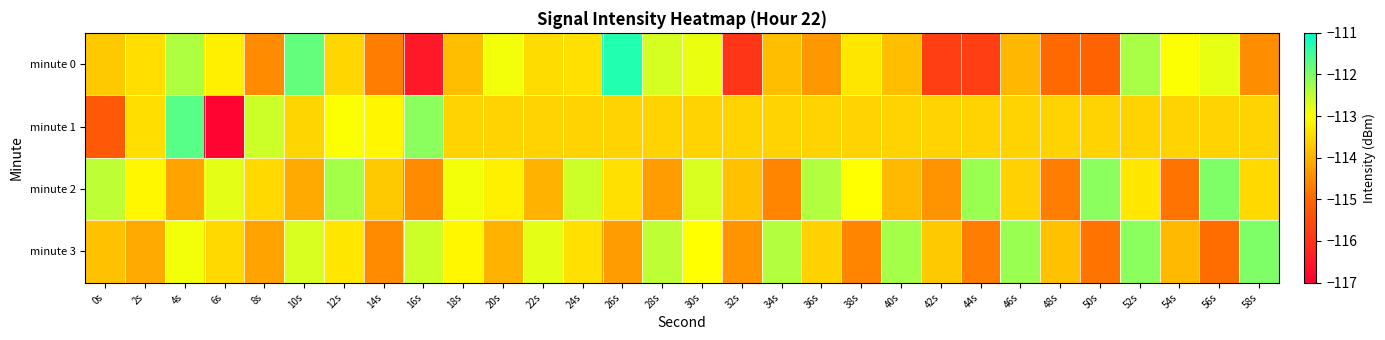

Reading left to right, what are all the values shown in this chart?

minute 0: 0s=-113.7	2s=-113.4	4s=-112.4	6s=-113.2	8s=-114.5	10s=-111.8	12s=-113.5	14s=-114.7	16s=-116.5	18s=-113.8	20s=-112.9	22s=-113.5	24s=-113.4	26s=-111.3	28s=-112.7	30s=-112.8	32s=-115.9	34s=-113.8	36s=-114.3	38s=-113.3	40s=-113.8	42s=-115.8	44s=-115.8	46s=-113.9	48s=-115.0	50s=-115.1	52s=-112.3	54s=-113.0	56s=-112.8	58s=-114.5
minute 1: 0s=-115.3	2s=-113.4	4s=-111.7	6s=-116.9	8s=-112.6	10s=-113.5	12s=-113.0	14s=-113.1	16s=-112.1	18s=-113.6	20s=-113.6	22s=-113.6	24s=-113.6	26s=-113.6	28s=-113.6	30s=-113.6	32s=-113.6	34s=-113.6	36s=-113.6	38s=-113.6	40s=-113.6	42s=-113.6	44s=-113.6	46s=-113.6	48s=-113.6	50s=-113.6	52s=-113.6	54s=-113.6	56s=-113.6	58s=-113.6
minute 2: 0s=-112.5	2s=-113.1	4s=-114.2	6s=-112.8	8s=-113.5	10s=-114.1	12s=-112.3	14s=-113.7	16s=-114.5	18s=-112.9	20s=-113.2	22s=-114.0	24s=-112.6	26s=-113.4	28s=-114.3	30s=-112.7	32s=-113.8	34s=-114.6	36s=-112.4	38s=-113.0	40s=-113.9	42s=-114.4	44s=-112.2	46s=-113.6	48s=-114.7	50s=-112.1	52s=-113.3	54s=-114.8	56s=-112.0	58s=-113.5
minute 3: 0s=-113.8	2s=-114.1	4s=-112.9	6s=-113.5	8s=-114.2	10s=-112.7	12s=-113.3	14s=-114.5	16s=-112.6	18s=-113.1	20s=-114.0	22s=-112.8	24s=-113.4	26s=-114.3	28s=-112.5	30s=-113.0	32s=-114.4	34s=-112.4	36s=-113.6	38s=-114.6	40s=-112.3	42s=-113.7	44s=-114.7	46s=-112.2	48s=-113.8	50s=-114.8	52s=-112.1	54s=-113.9	56s=-114.9	58s=-112.0